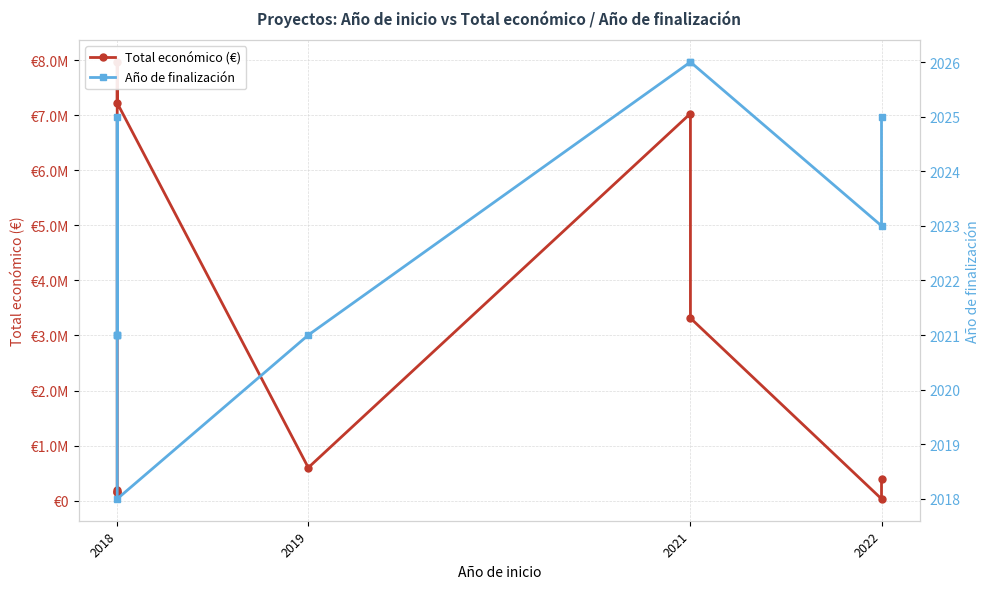

Rank the series by their maximum value, from lowest to highest.

Año de finalización, Total económico (€)